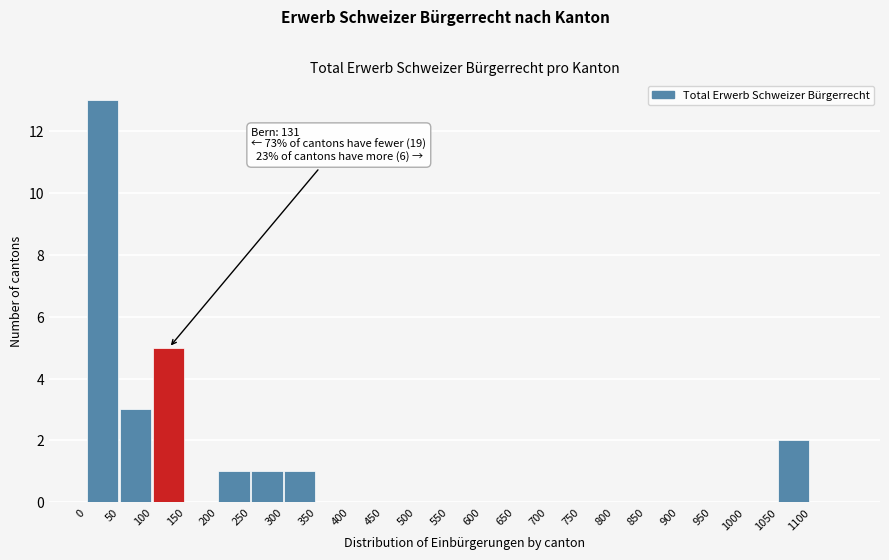

Which range on the x-axis has the tallest bar?

0 to 50